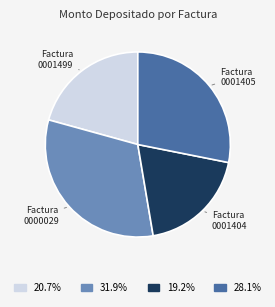

Does any single category account for the majority?

No